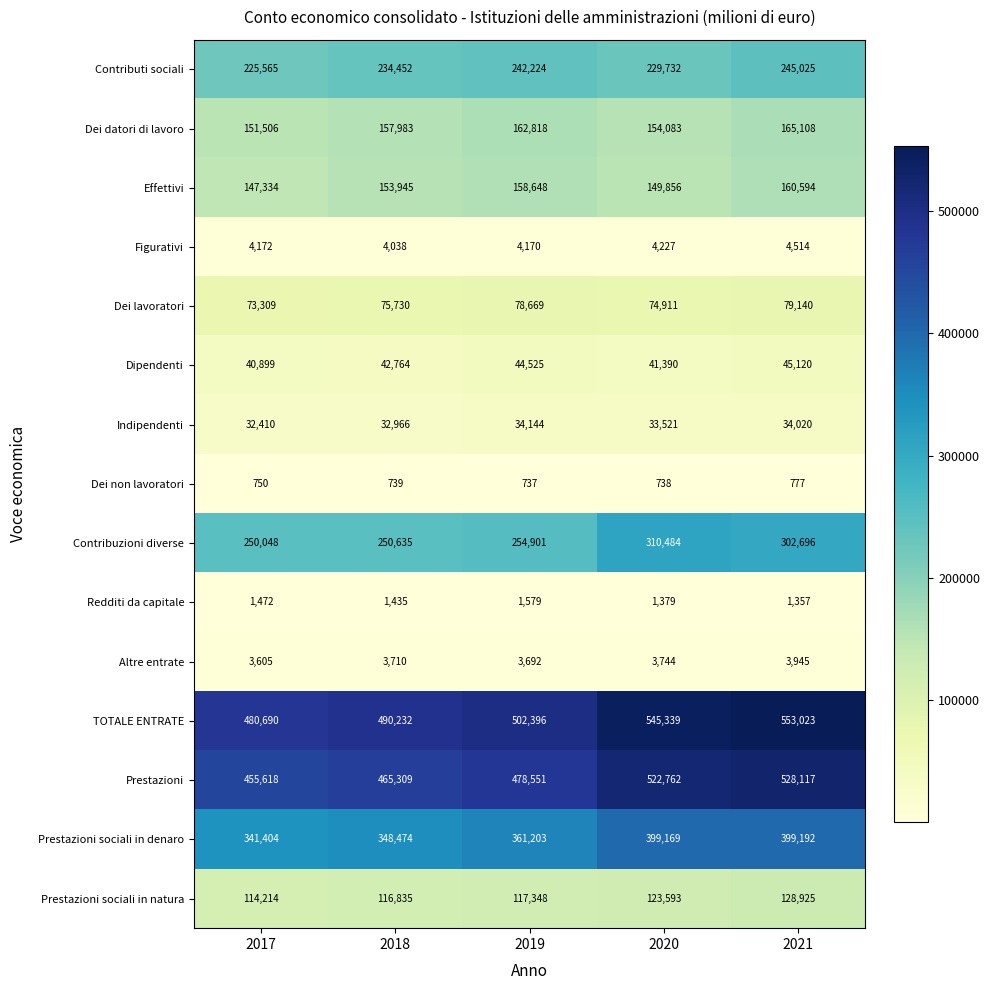

At which category is the sum across all series the highest?

2021